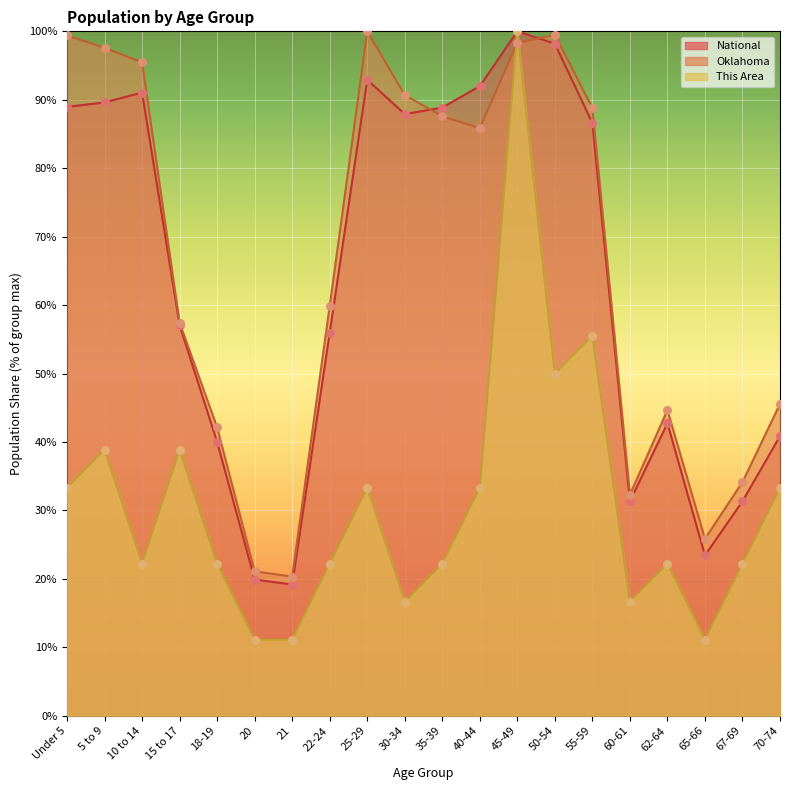

Which series contains the highest Y value?

This Area